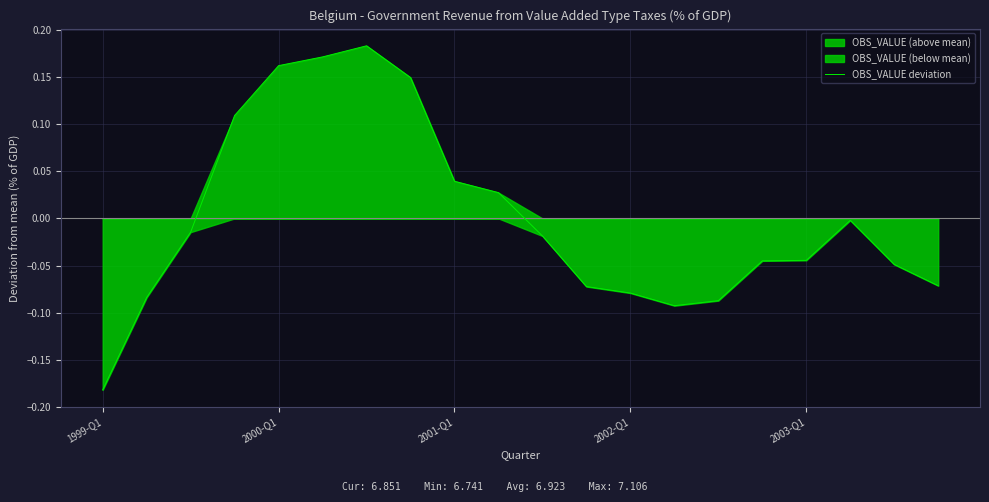

Is it true that OBS_VALUE deviation equals 0.1 at 2001-Q1?

False